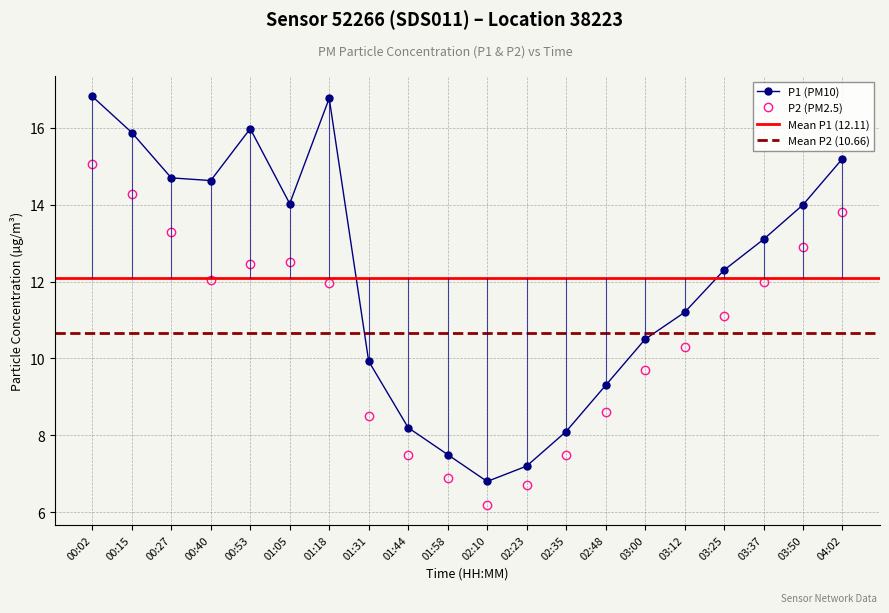

True or false: P2 (PM2.5) has a value of 11.8 at 01:58.

False